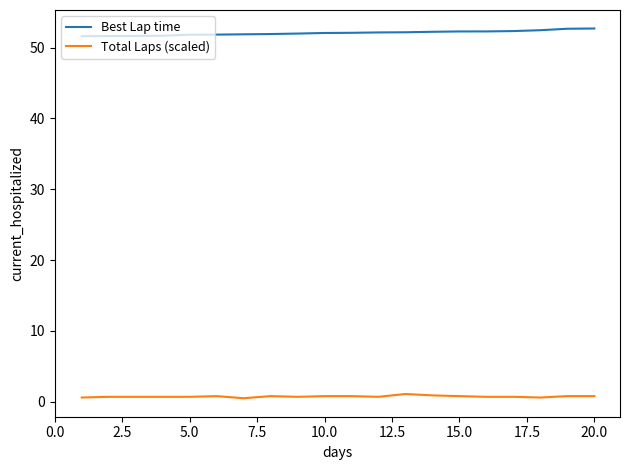

Which series has the largest total across all categories?

Best Lap time